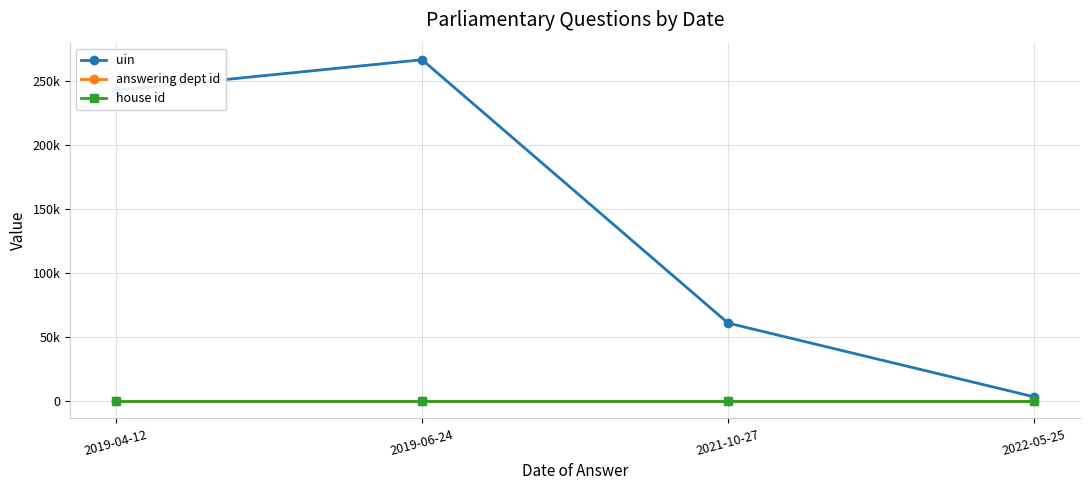

True or false: answering dept id and uin intersect in this chart.

False